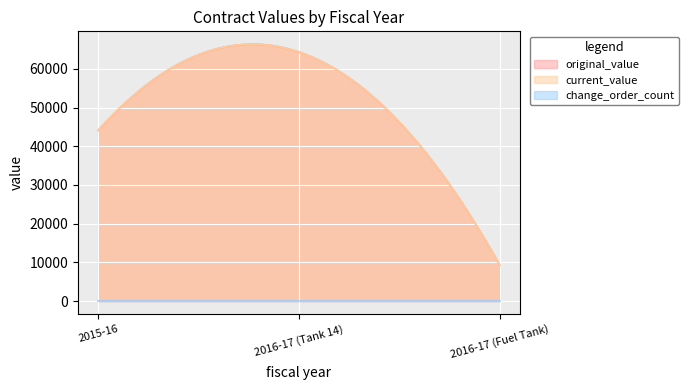

What is the sum of all current_value values?

117683